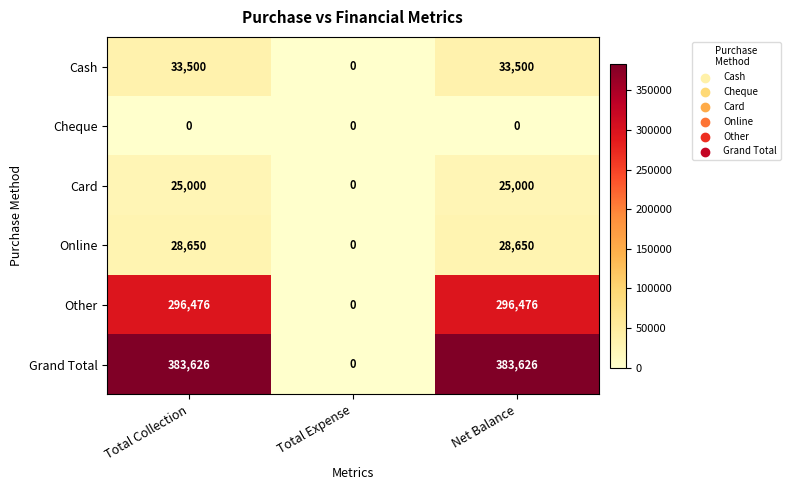

The Card series shows 25000 at Total Collection. True or false?

True